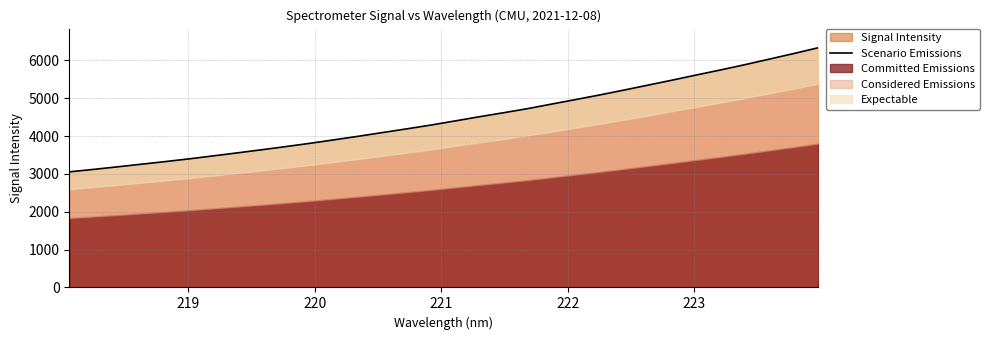

How many data points are less than 4405?

16